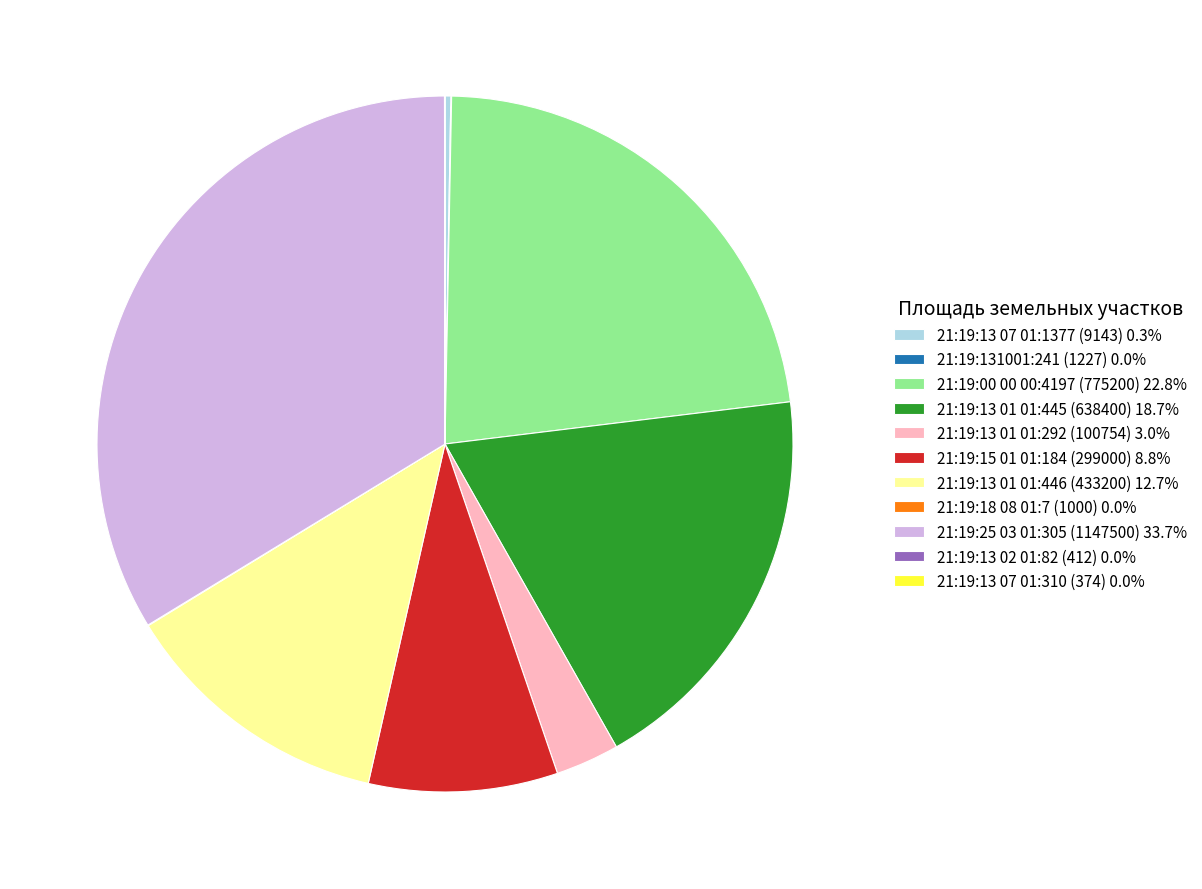

Combined, do 21:19:15 01 01:184 (299000) and 21:19:25 03 01:305 (1147500) account for over 50%?

No